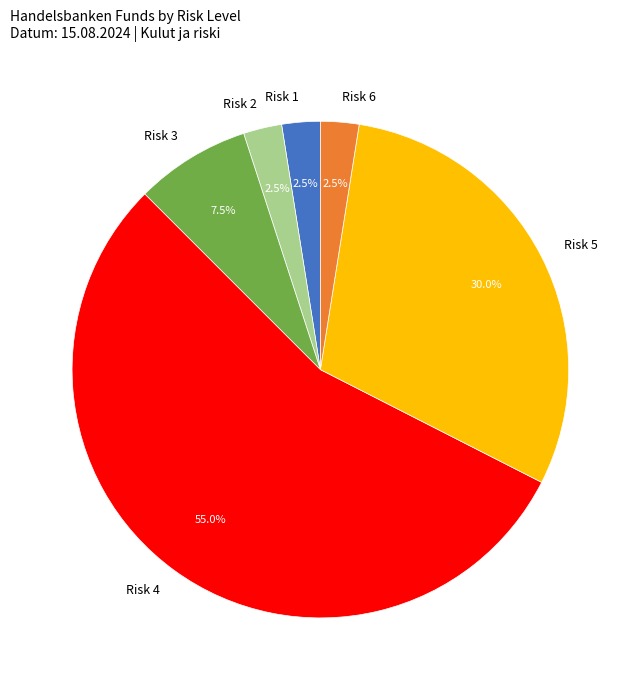

Do Risk 6 and Risk 4 together represent more than half of the pie?

Yes